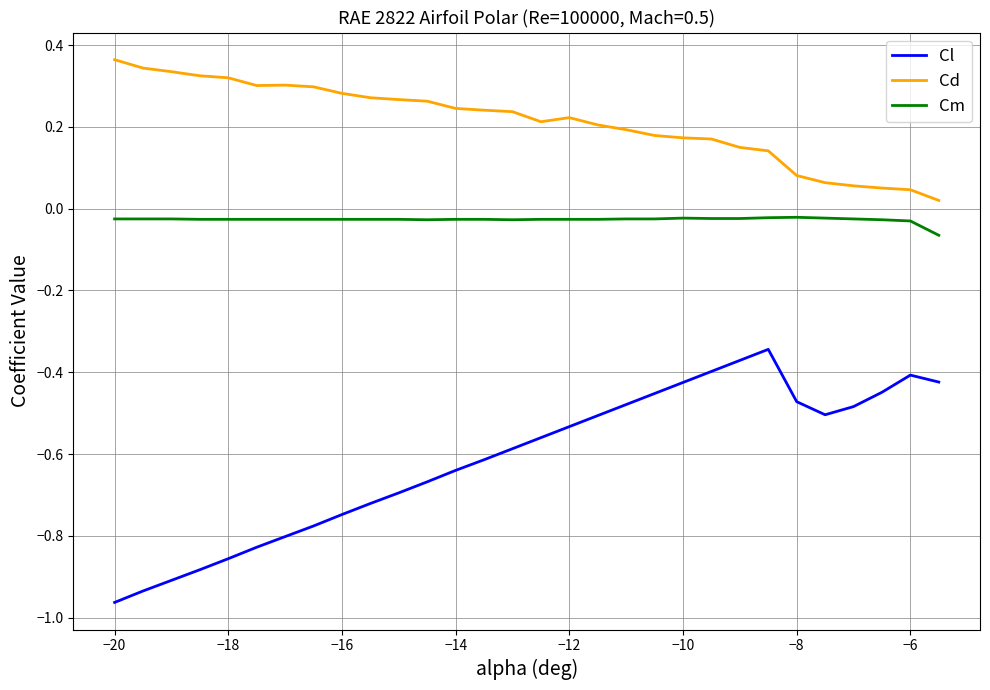

List the series in order of their overall mean, lowest first.

Cl, Cm, Cd